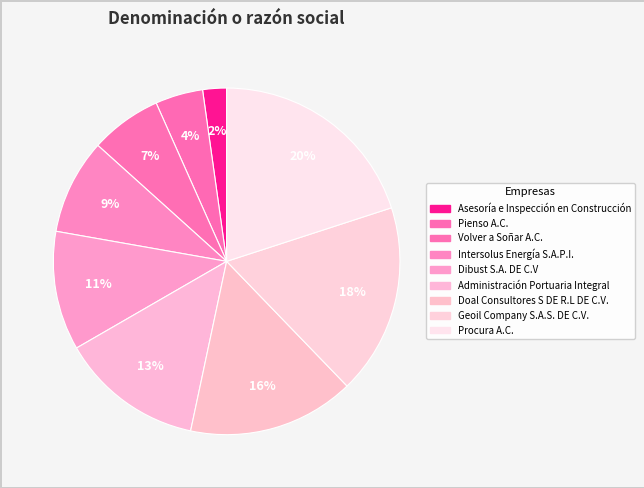

Count the number of slices in the pie.

9